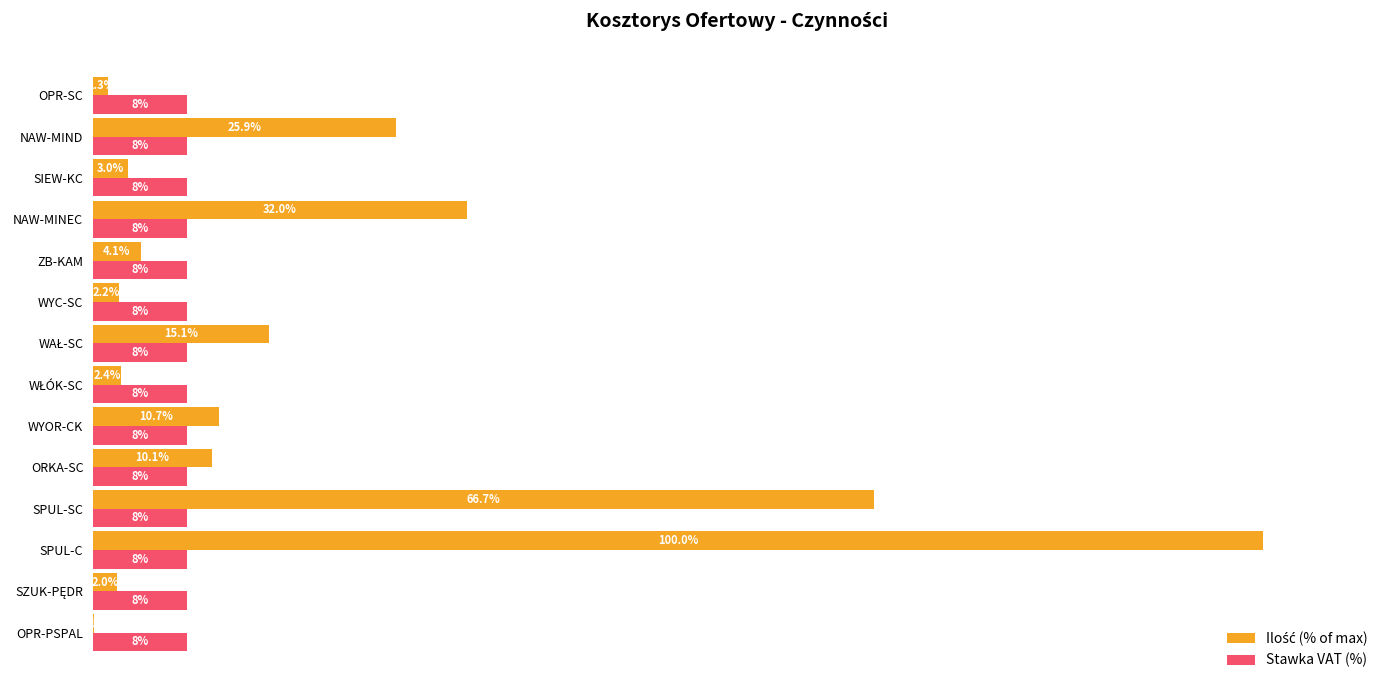

List the series in order of their peak value, lowest first.

Stawka VAT (%), Ilość (% of max)